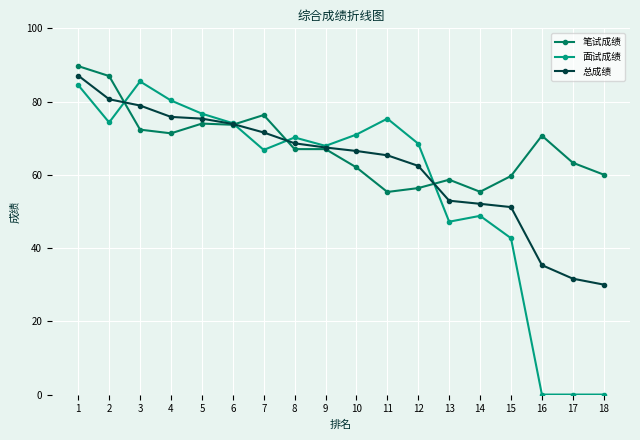

What is the difference between the highest and lowest values at 2?

12.7